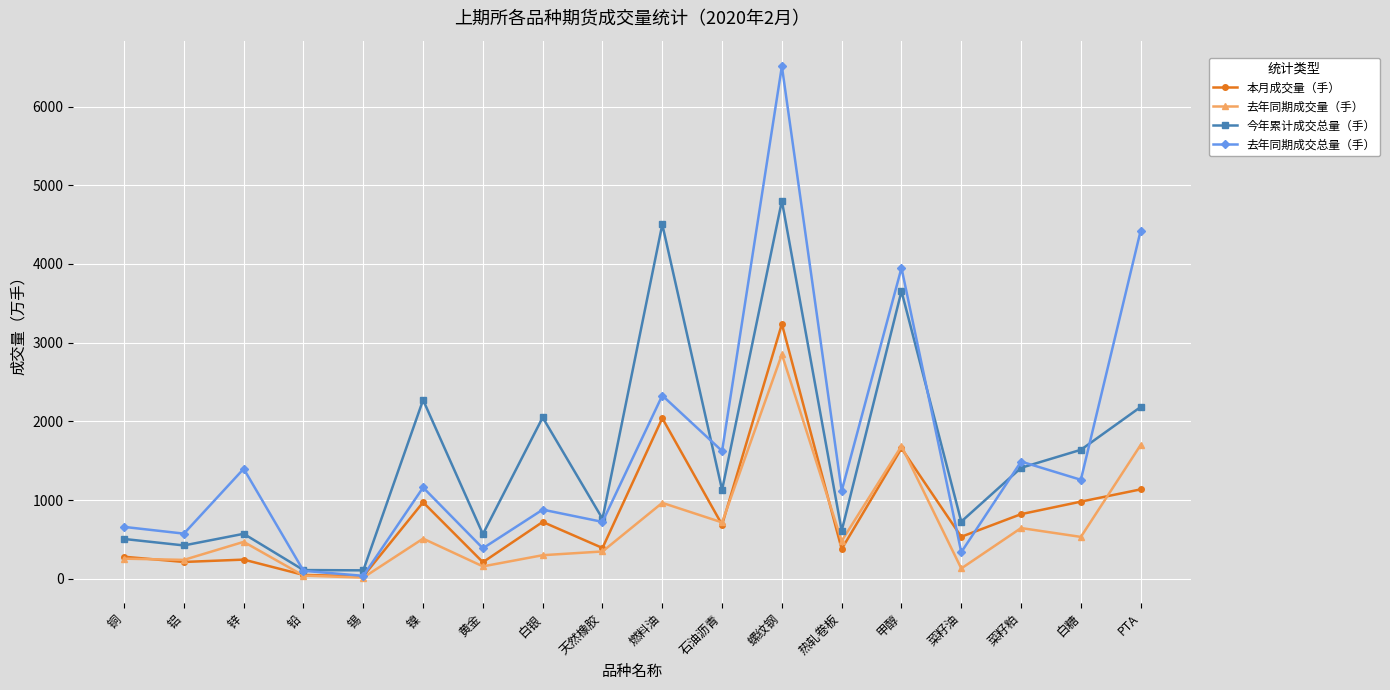

True or false: 去年同期成交量（手） and 今年累计成交总量（手） intersect in this chart.

False